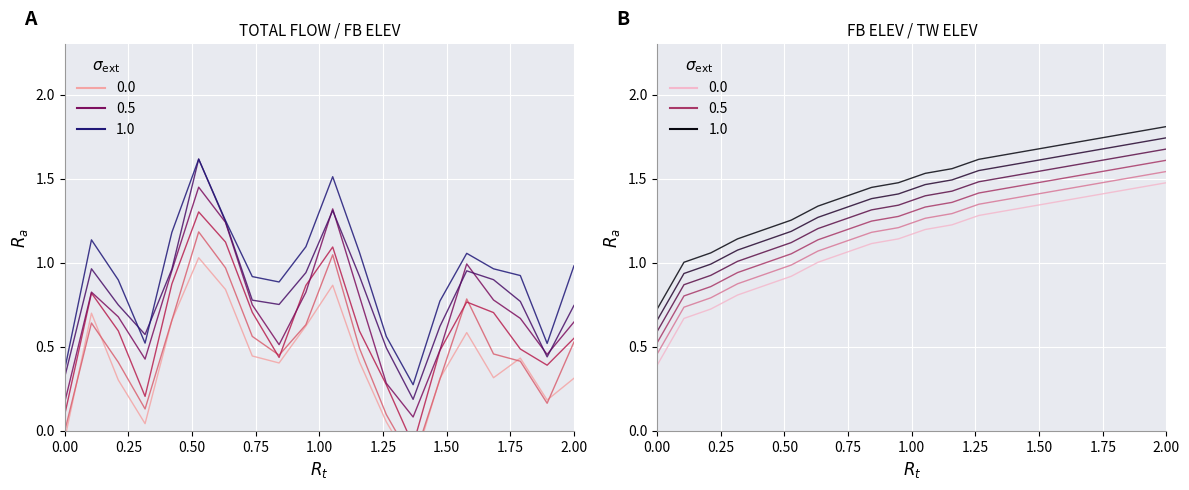

What is the difference between the second highest and minimum values in the TOTAL FLOW (KCFS) series?

1.2